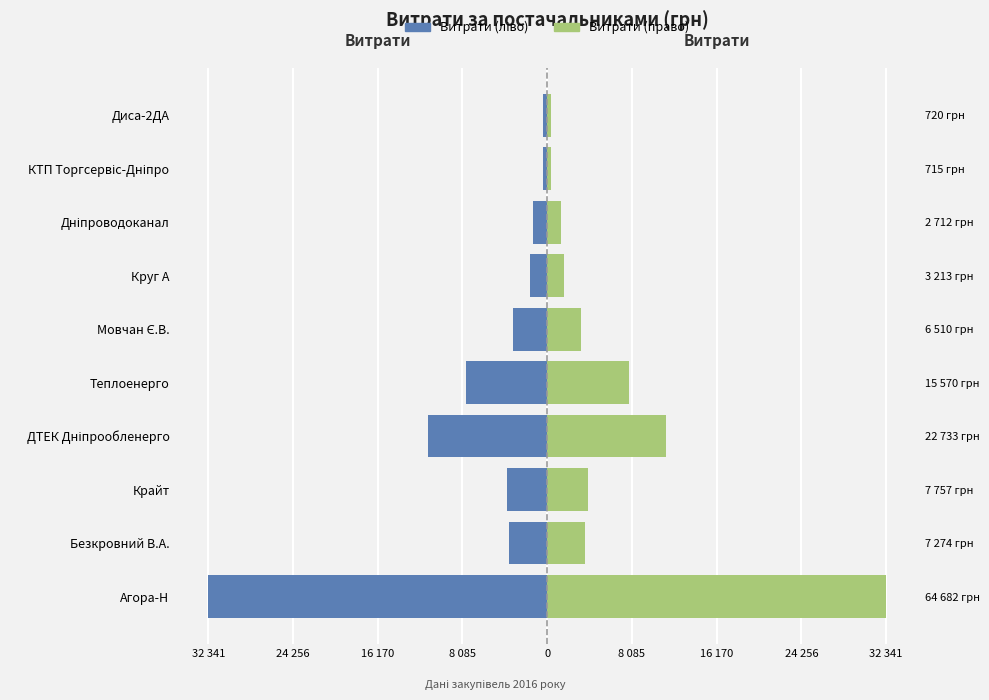

What is the value of the Витрати (ліво) bar at the 4th from the left?

-11366.5